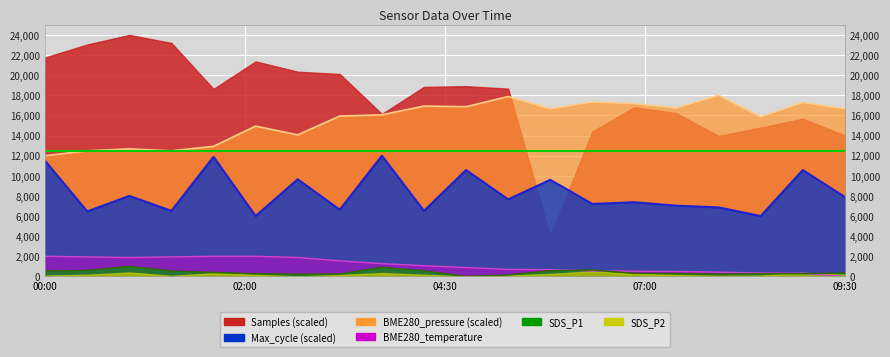

Count the number of categories in the chart.

20